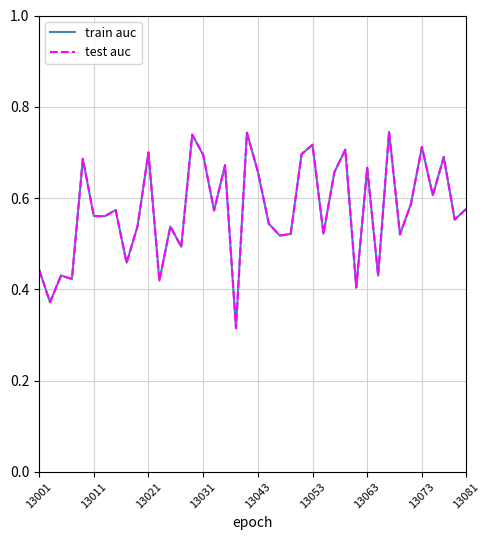

How many lines are shown in the chart?

2